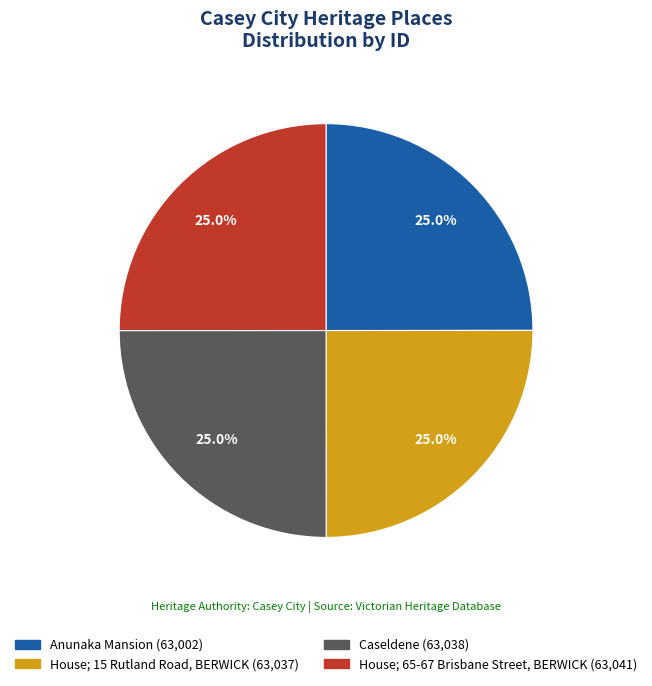

Combined, what portion of the pie is Caseldene and Anunaka Mansion?

50.0%